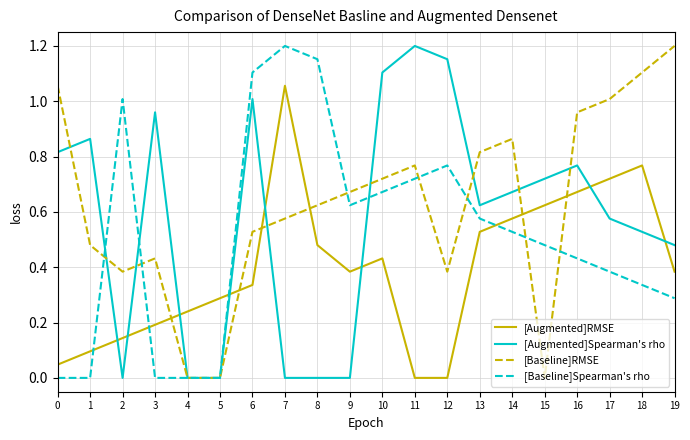

The [Augmented]Spearman's rho series shows 0.6 at 4. True or false?

False